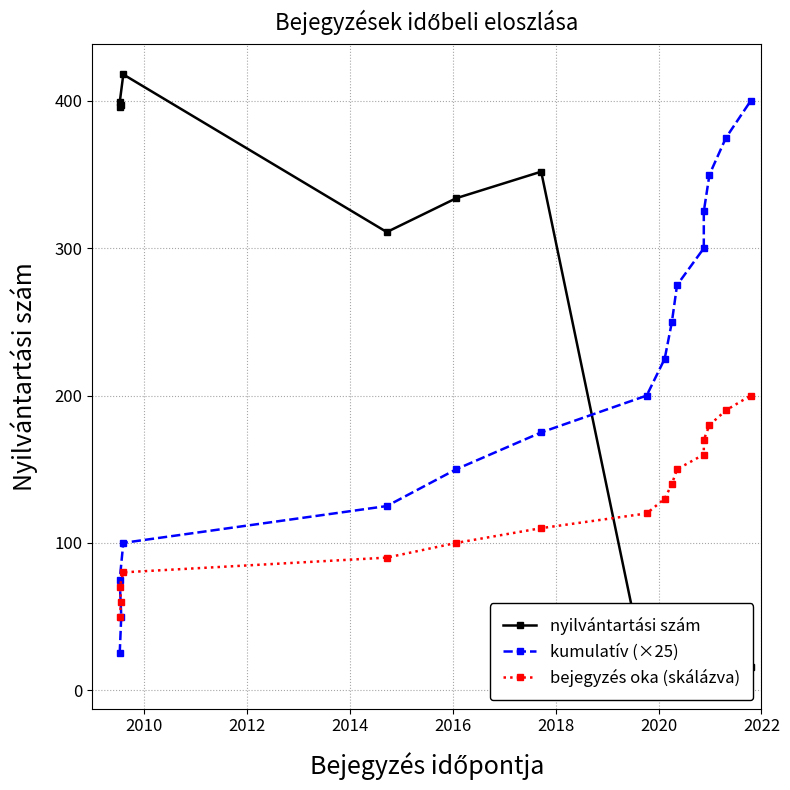

True or false: nyilvántartási szám has a value of 397 at 2010.

True